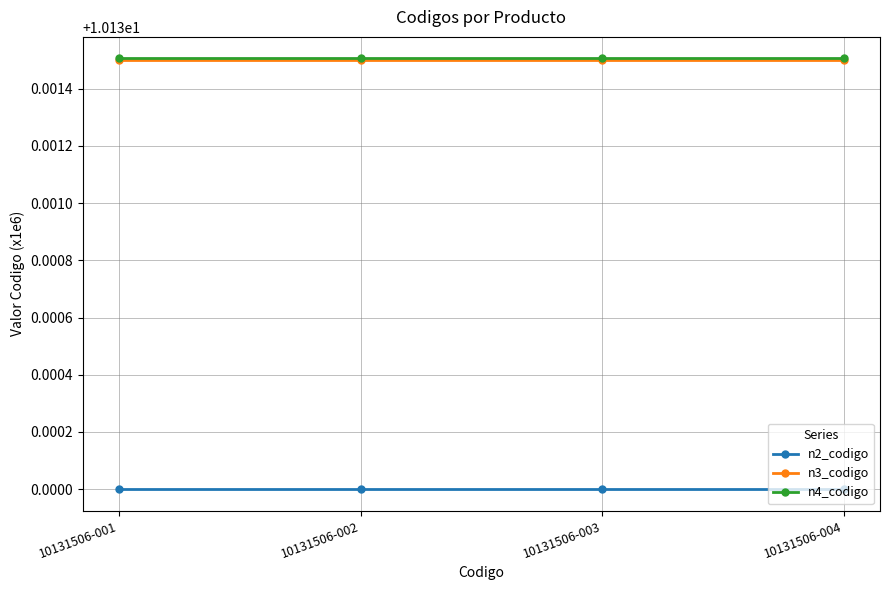

True or false: n4_codigo and n2_codigo cross at least once.

False